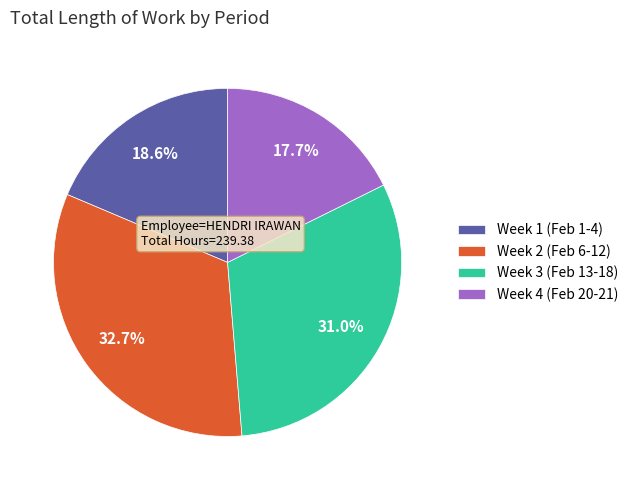

Is there a majority slice in this chart?

No